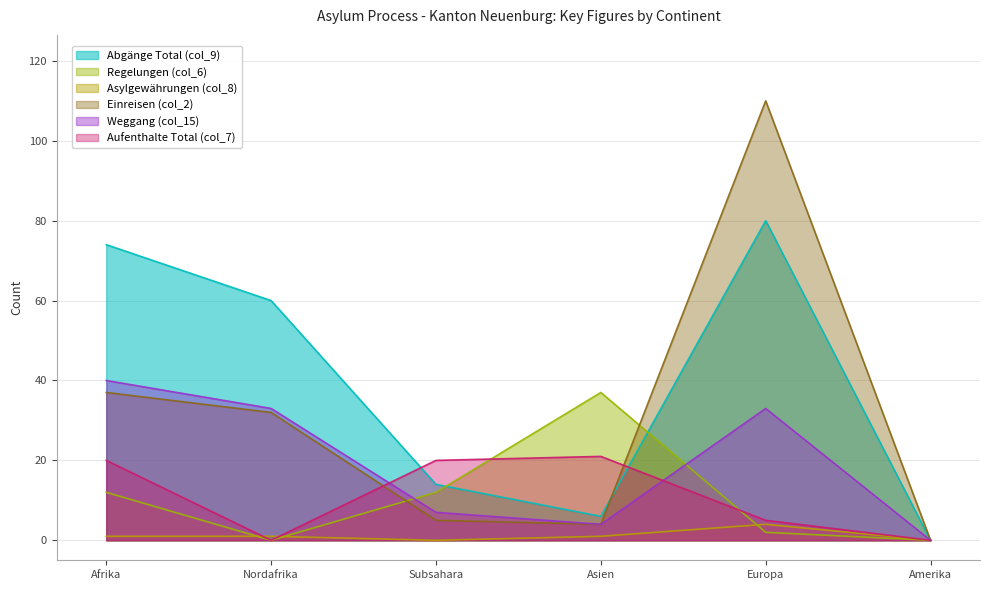

Is it true that Asylgewährungen (col_8) equals 1 at Afrika?

True